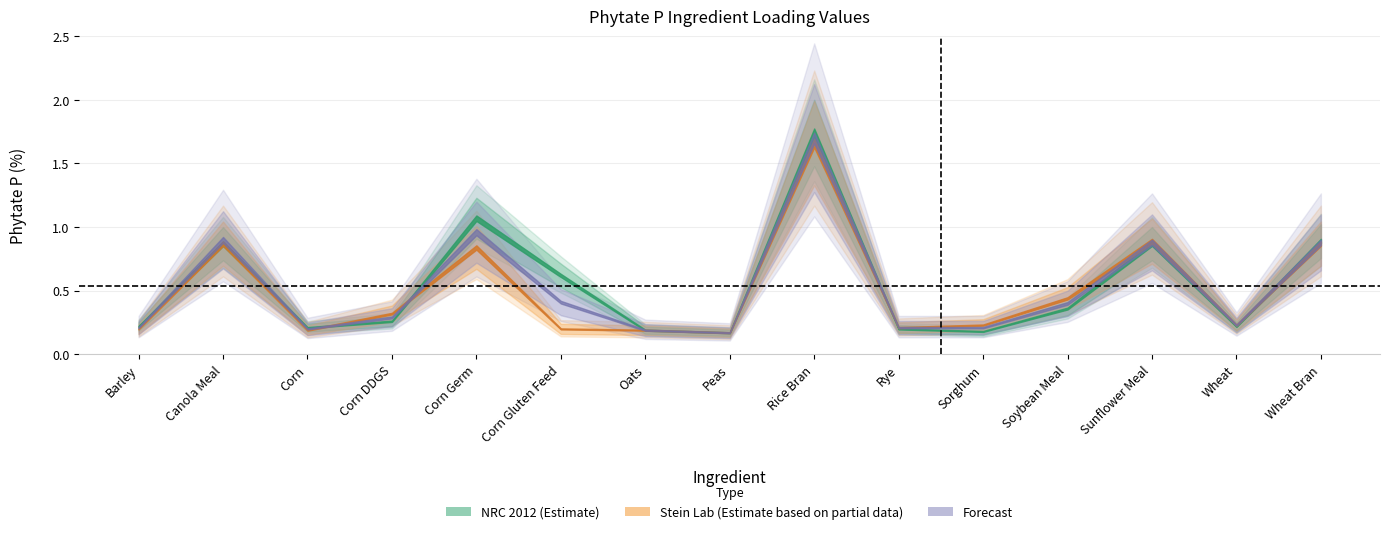

What position from the right is Sorghum?

5